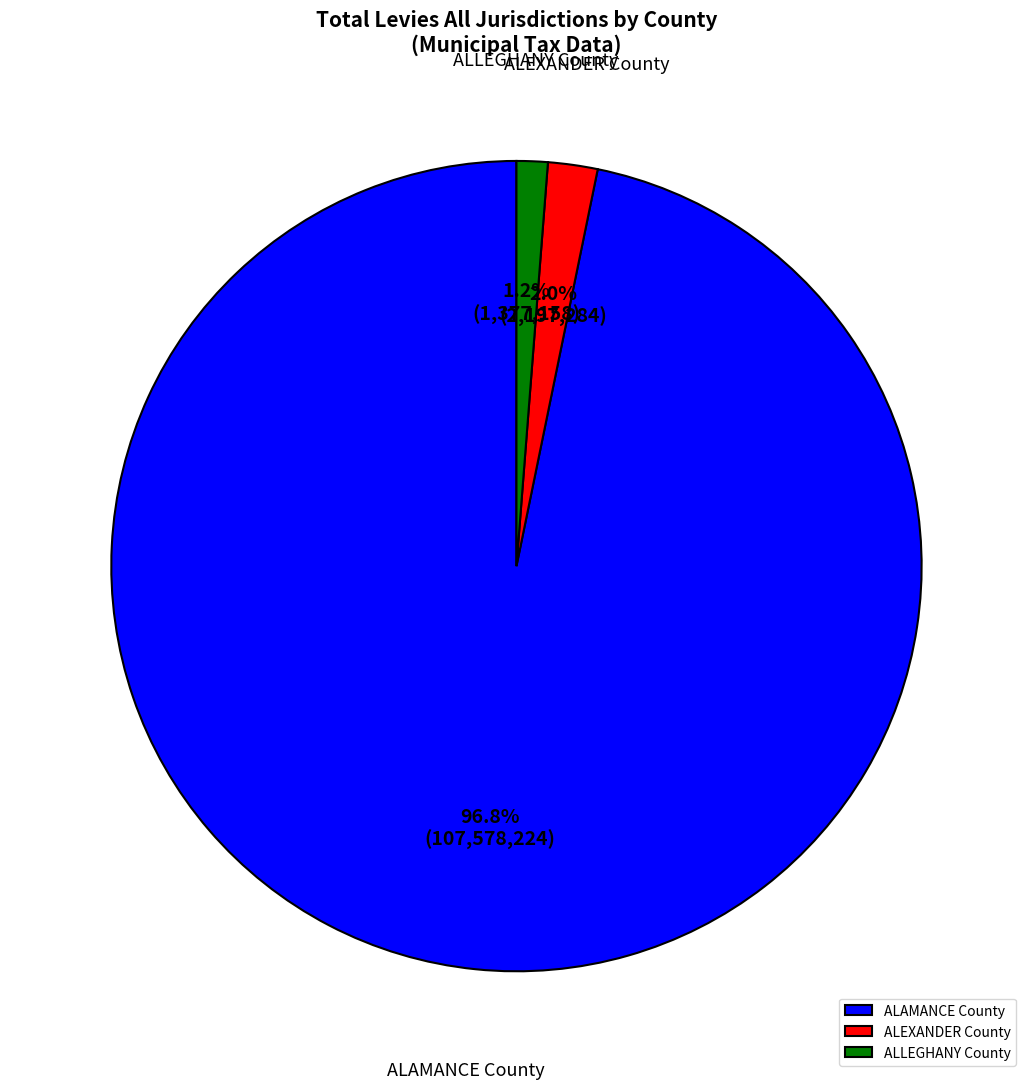

Does any single category account for the majority?

Yes